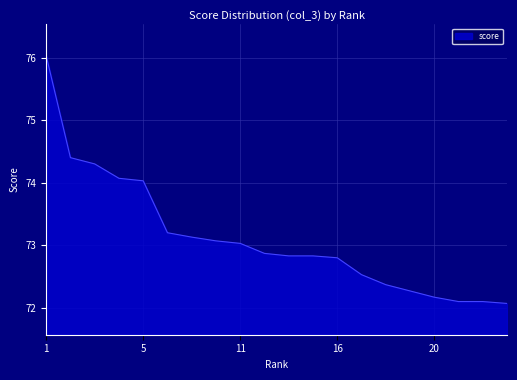

What is the greatest value displayed?

76.0